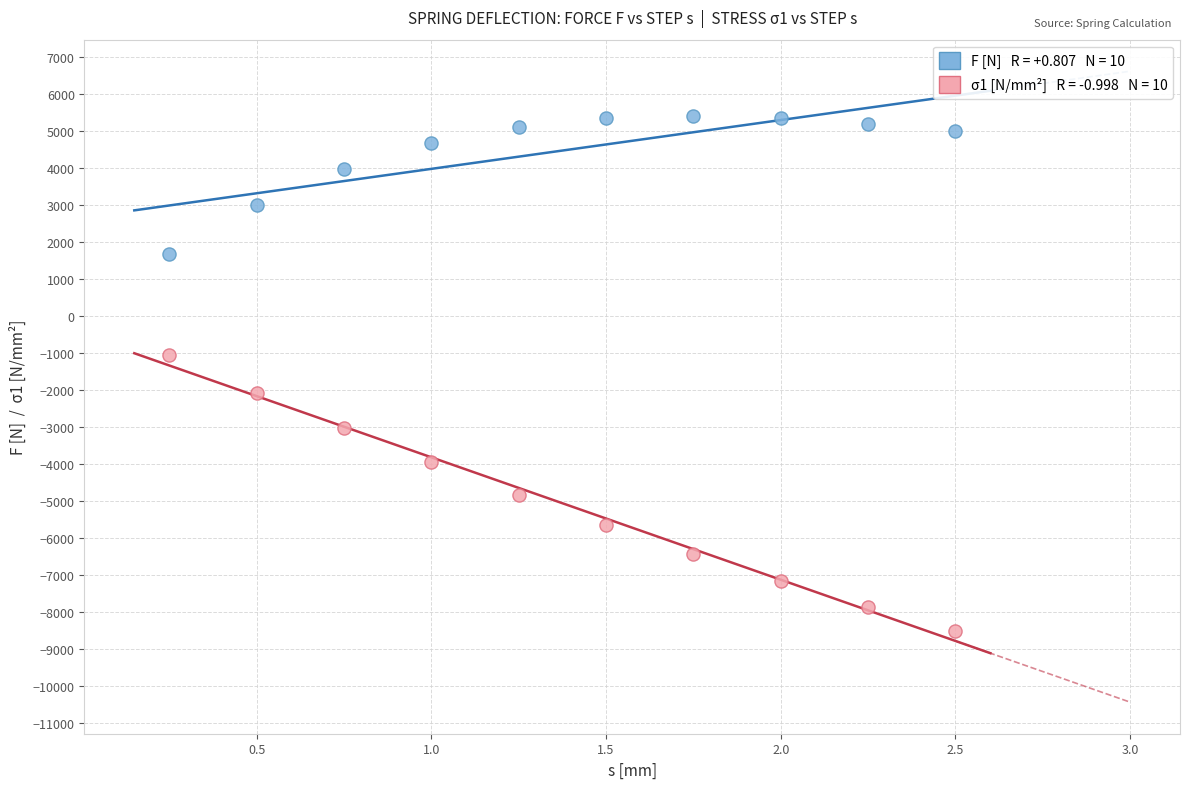

Across all data points, what is the range of X values (max minus min)?

2.2